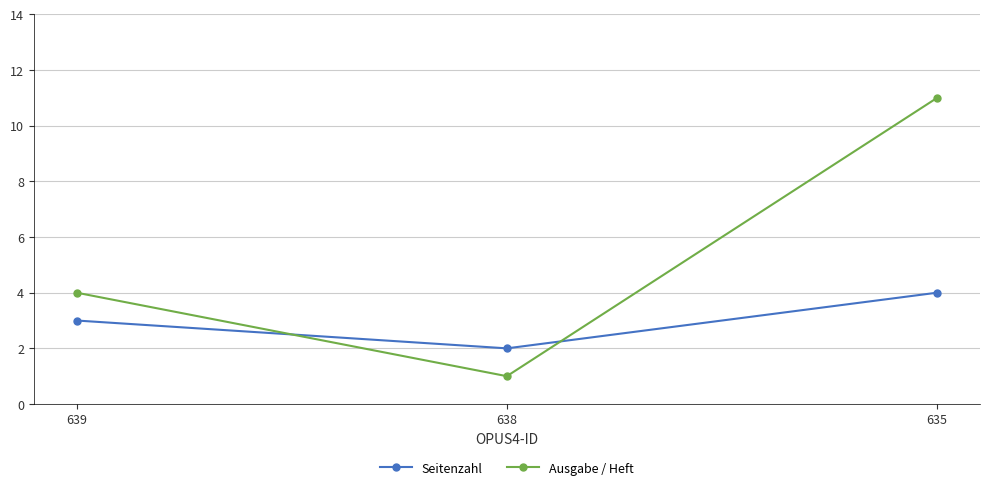

Rank the series at 635 from highest to lowest value.

Ausgabe / Heft, Seitenzahl